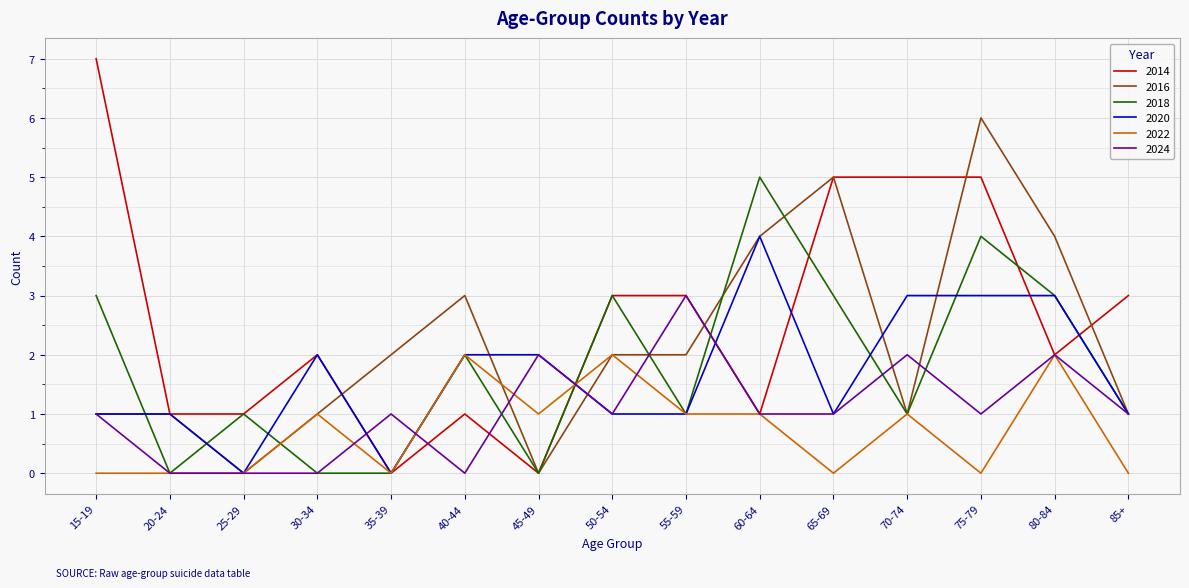

What is the greatest value displayed?

7